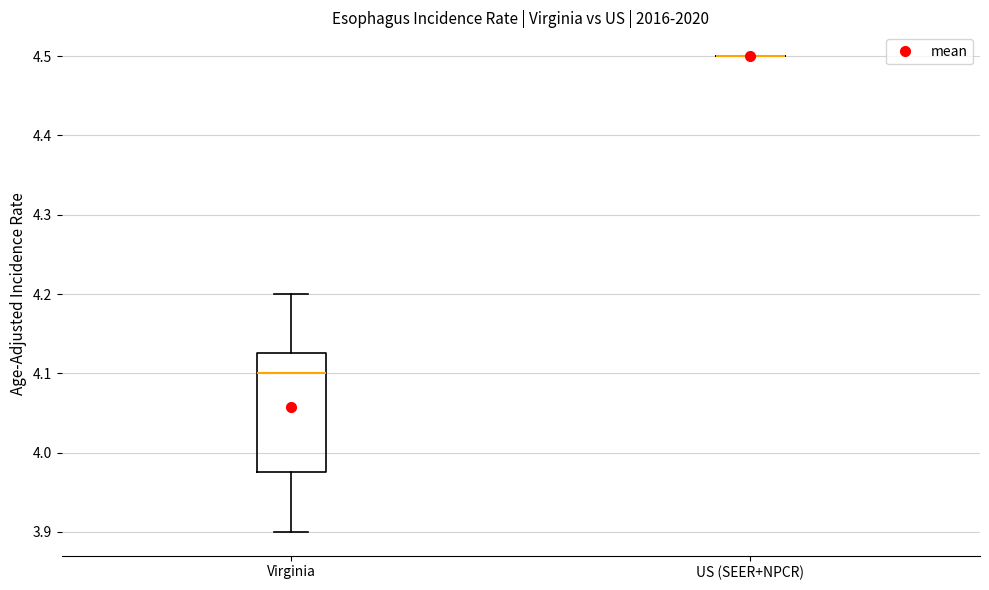

Comparing the boxes themselves (not the whiskers), which one is the tallest?

Virginia